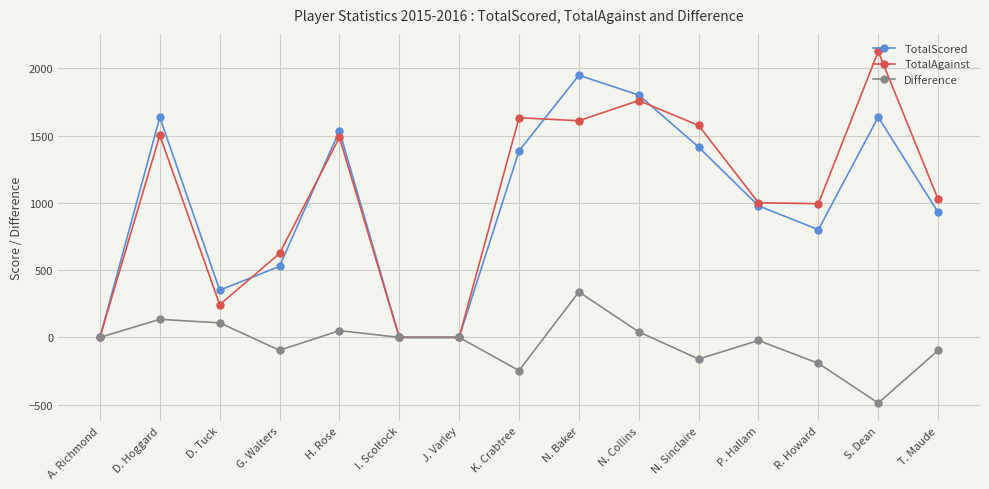

At which category does Difference reach its first local valley?

G. Walters